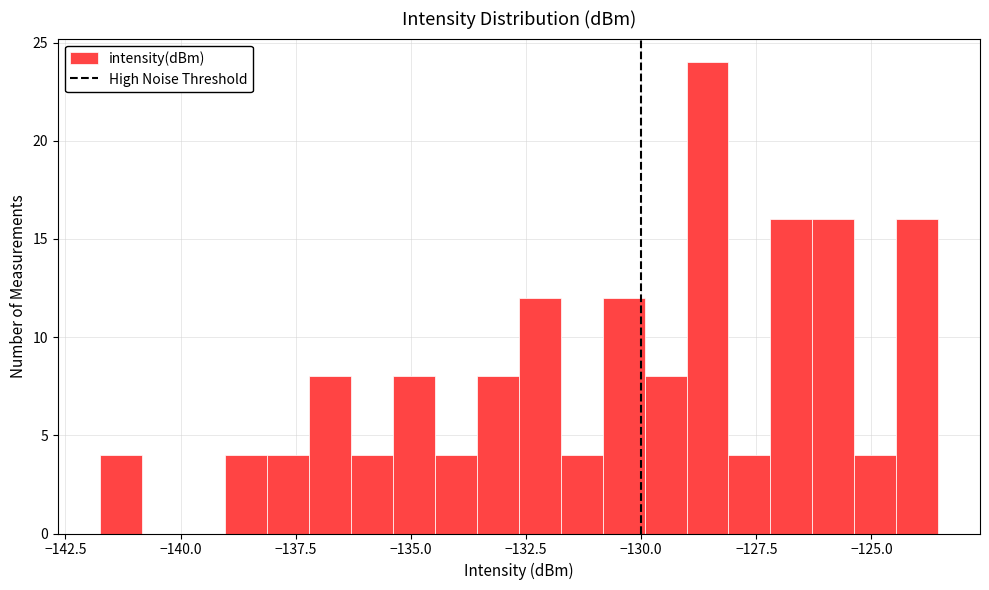

Around what value on the x-axis is the tallest bar? Give the approximate position of its centre, as read against the axis.

-128.5